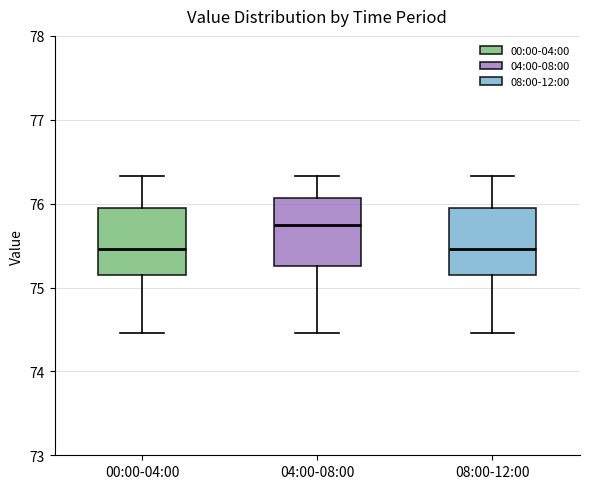

Reading left to right, transcribe this box plot: for each box, give where its median line is, the range the box spans, and where its two whiskers end, as read against the y-axis. The values are not printed on the chart, so give them approximately, as read against the axis.

00:00-04:00: median 75.5, box 75.2 to 76.0, whiskers 74.5 to 76.3
04:00-08:00: median 75.7, box 75.3 to 76.1, whiskers 74.5 to 76.3
08:00-12:00: median 75.5, box 75.2 to 76.0, whiskers 74.5 to 76.3